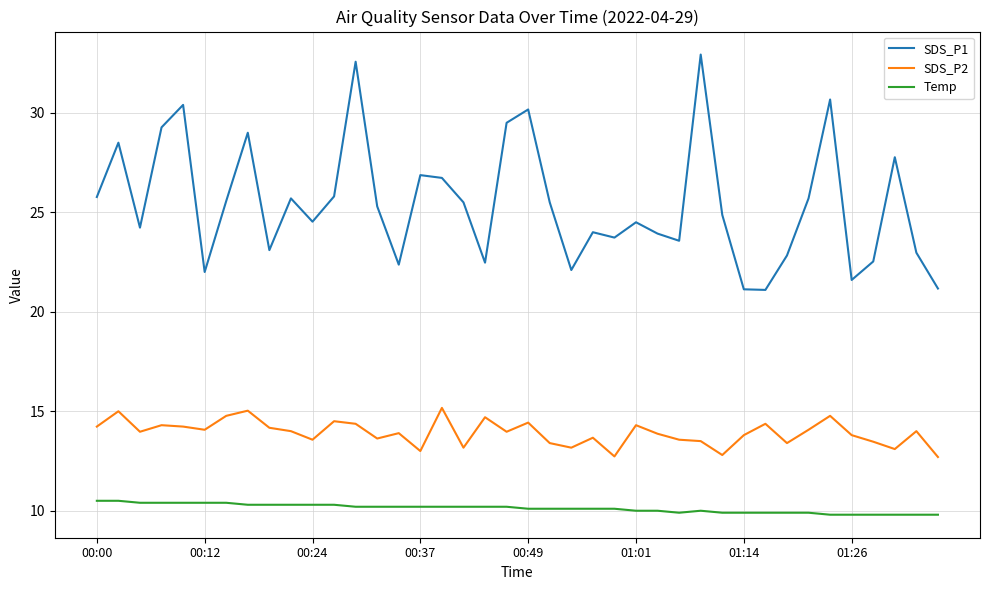

True or false: Temp and SDS_P2 intersect in this chart.

False